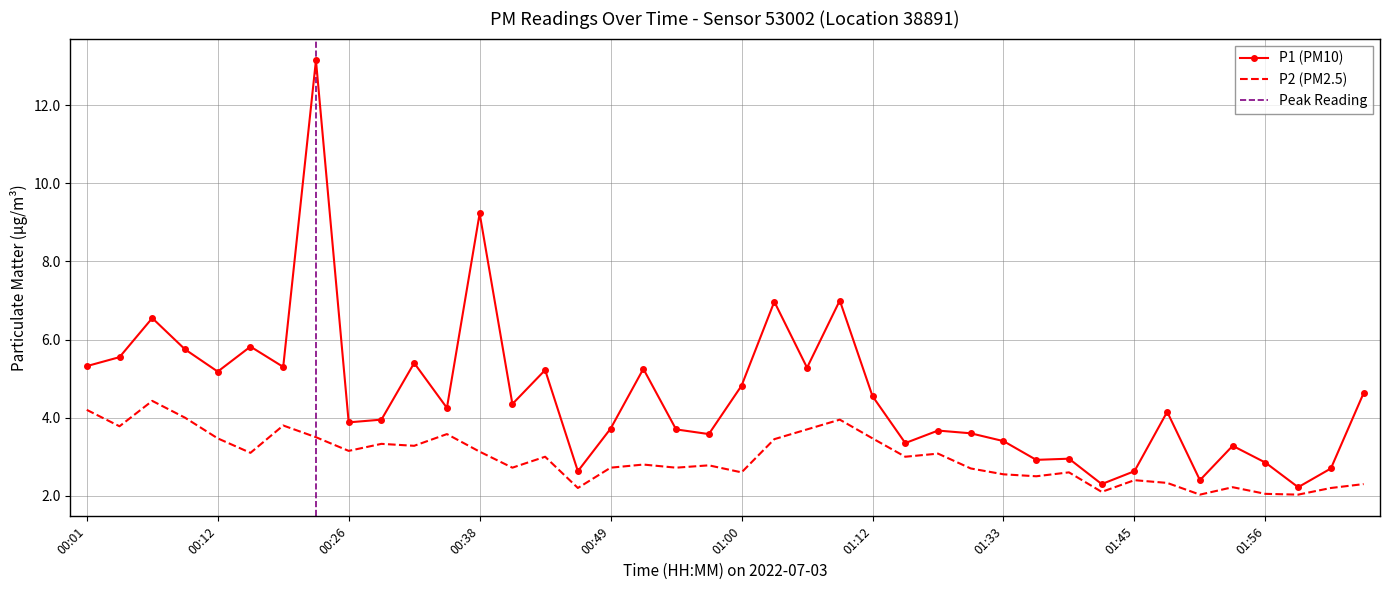

The value of P1 at 02:02 is 2.7. True or false?

True